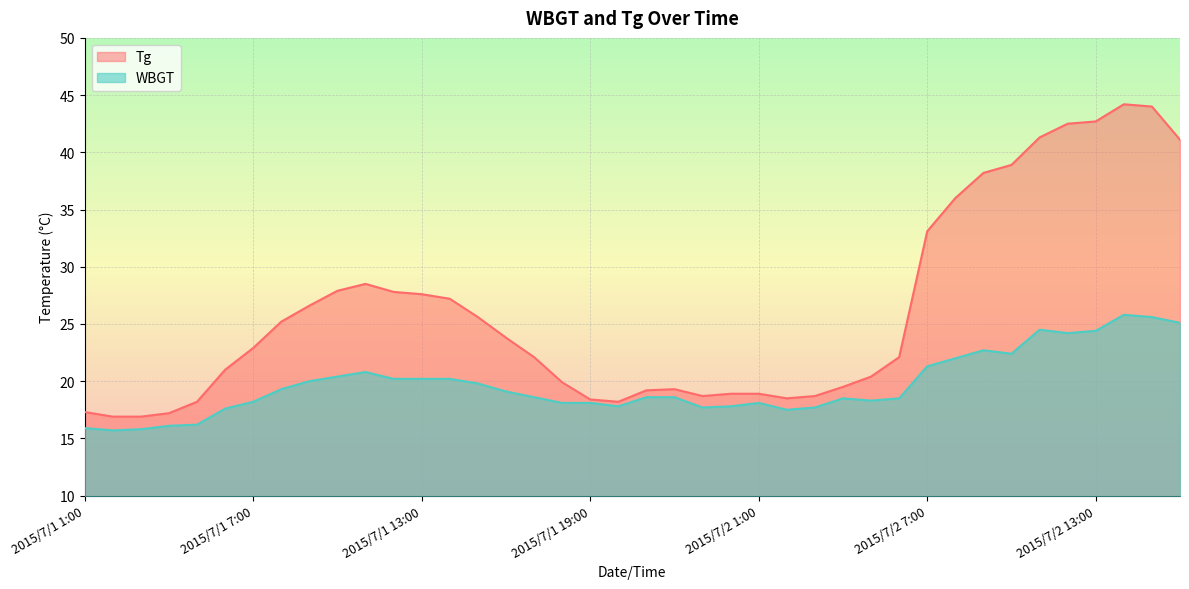

What is the sum of all WBGT values?

787.4